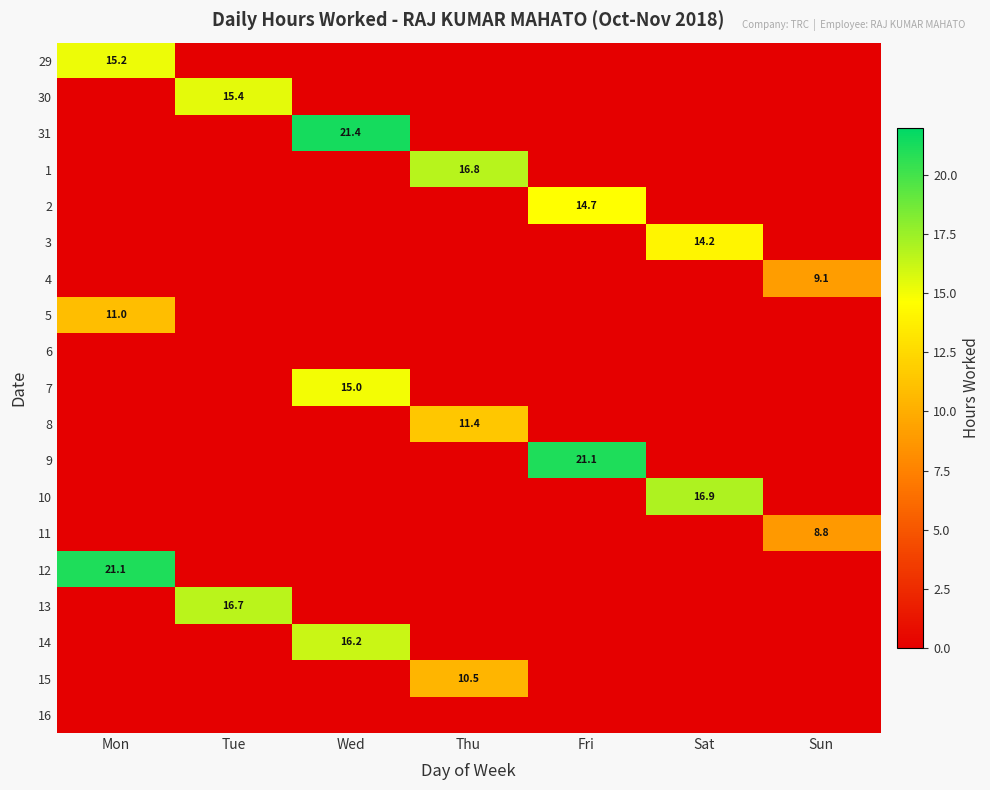

The value of 3 at Sat is 6.0. True or false?

False